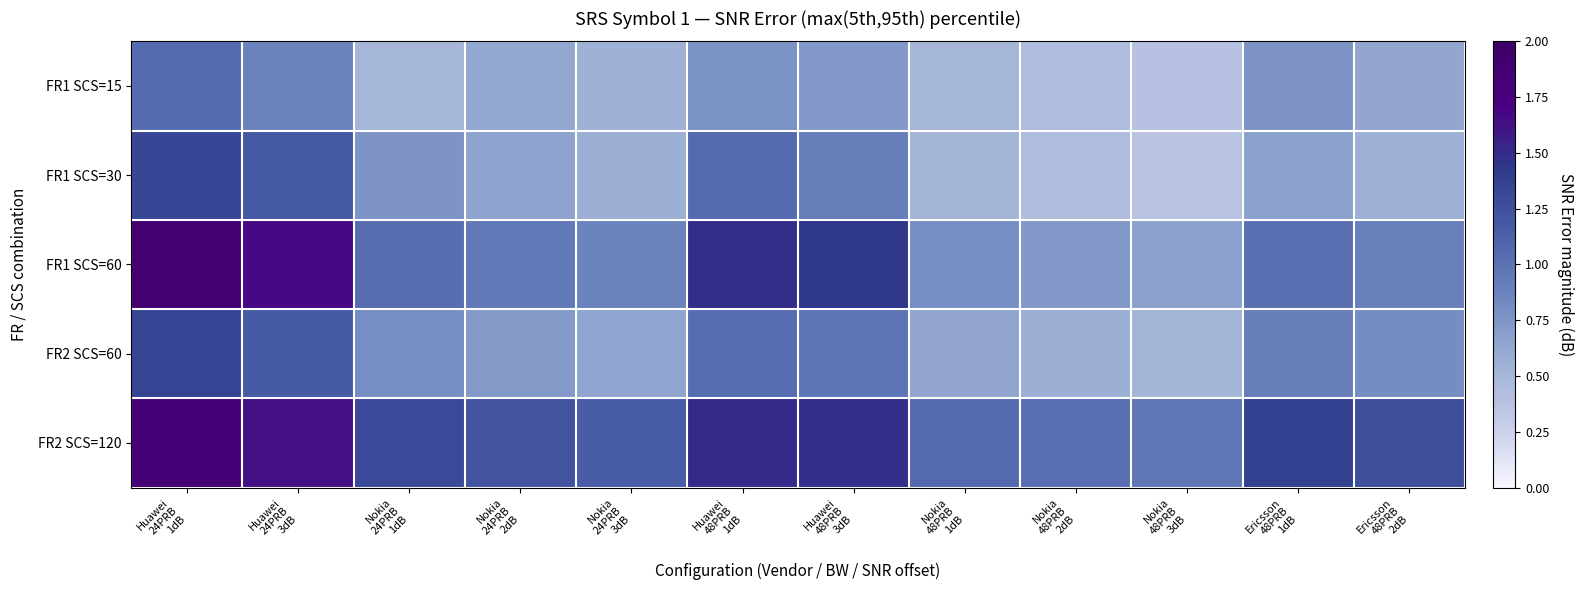

Reading left to right, extract all data points from this chart.

FR1 SCS=15: Huawei
24PRB
1dB=1.1	Huawei
24PRB
3dB=0.9	Nokia
24PRB
1dB=0.5	Nokia
24PRB
2dB=0.6	Nokia
24PRB
3dB=0.5	Huawei
48PRB
1dB=0.8	Huawei
48PRB
3dB=0.7	Nokia
48PRB
1dB=0.5	Nokia
48PRB
2dB=0.4	Nokia
48PRB
3dB=0.4	Ericsson
48PRB
1dB=0.8	Ericsson
48PRB
2dB=0.6
FR1 SCS=30: Huawei
24PRB
1dB=1.3	Huawei
24PRB
3dB=1.2	Nokia
24PRB
1dB=0.8	Nokia
24PRB
2dB=0.7	Nokia
24PRB
3dB=0.6	Huawei
48PRB
1dB=1.1	Huawei
48PRB
3dB=0.9	Nokia
48PRB
1dB=0.5	Nokia
48PRB
2dB=0.4	Nokia
48PRB
3dB=0.4	Ericsson
48PRB
1dB=0.7	Ericsson
48PRB
2dB=0.6
FR1 SCS=60: Huawei
24PRB
1dB=1.9	Huawei
24PRB
3dB=1.7	Nokia
24PRB
1dB=1.0	Nokia
24PRB
2dB=0.9	Nokia
24PRB
3dB=0.9	Huawei
48PRB
1dB=1.5	Huawei
48PRB
3dB=1.4	Nokia
48PRB
1dB=0.8	Nokia
48PRB
2dB=0.7	Nokia
48PRB
3dB=0.7	Ericsson
48PRB
1dB=1.0	Ericsson
48PRB
2dB=0.9
FR2 SCS=60: Huawei
24PRB
1dB=1.4	Huawei
24PRB
3dB=1.2	Nokia
24PRB
1dB=0.8	Nokia
24PRB
2dB=0.7	Nokia
24PRB
3dB=0.6	Huawei
48PRB
1dB=1.0	Huawei
48PRB
3dB=1.0	Nokia
48PRB
1dB=0.6	Nokia
48PRB
2dB=0.6	Nokia
48PRB
3dB=0.5	Ericsson
48PRB
1dB=0.9	Ericsson
48PRB
2dB=0.8
FR2 SCS=120: Huawei
24PRB
1dB=1.8	Huawei
24PRB
3dB=1.6	Nokia
24PRB
1dB=1.3	Nokia
24PRB
2dB=1.2	Nokia
24PRB
3dB=1.1	Huawei
48PRB
1dB=1.5	Huawei
48PRB
3dB=1.5	Nokia
48PRB
1dB=1.1	Nokia
48PRB
2dB=1.0	Nokia
48PRB
3dB=1.0	Ericsson
48PRB
1dB=1.4	Ericsson
48PRB
2dB=1.3